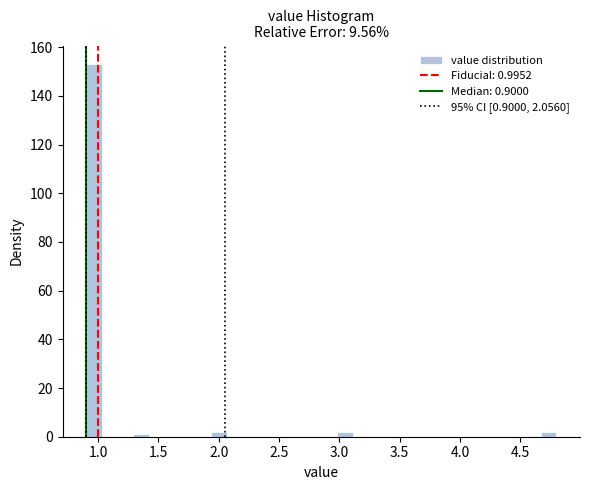

Around what value on the x-axis is the tallest bar? Give the approximate position of its centre, as read against the axis.

0.95